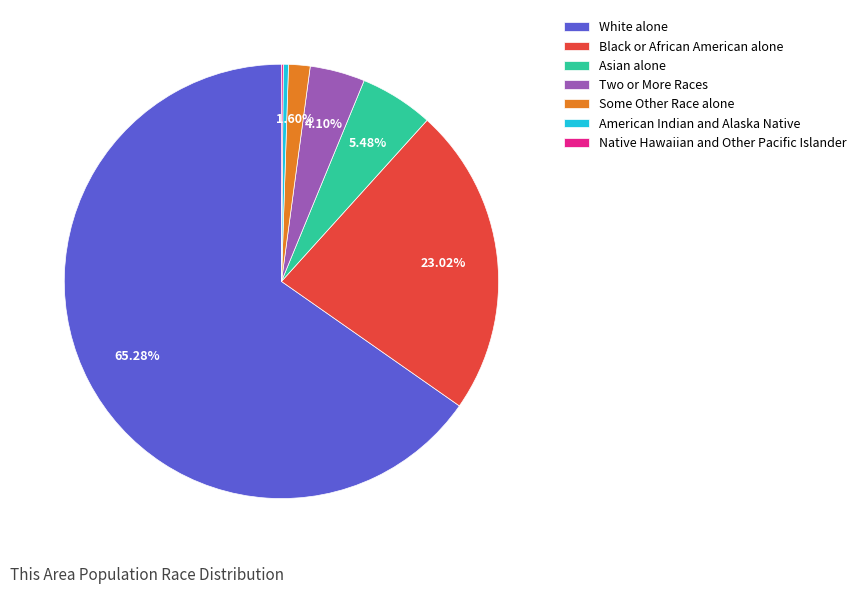

Is there a majority slice in this chart?

Yes